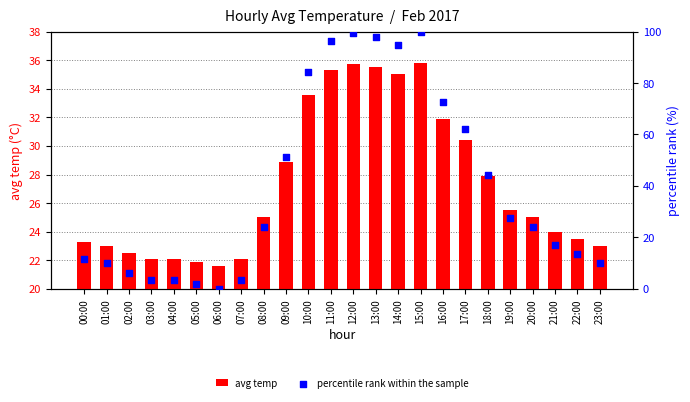

Which series reaches the minimum Y coordinate?

percentile rank within the sample